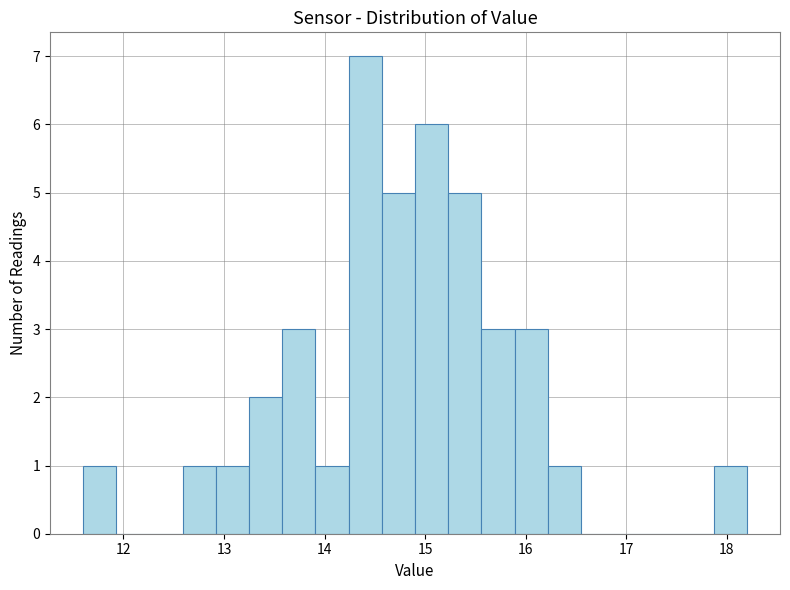

Around what value on the x-axis is the tallest bar? Give the approximate position of its centre, as read against the axis.

14.4